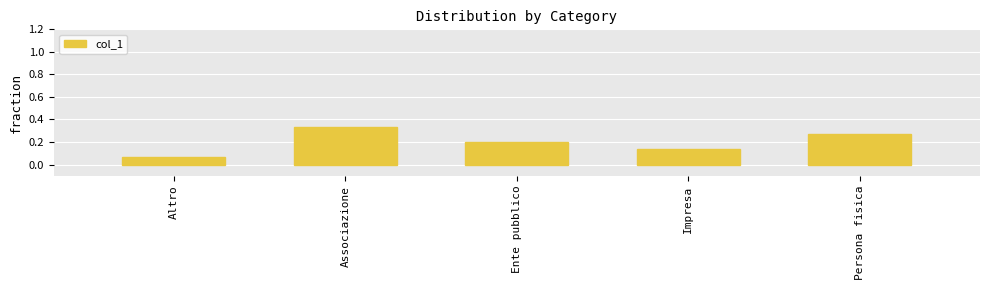

What is the sum of all values?

1.0